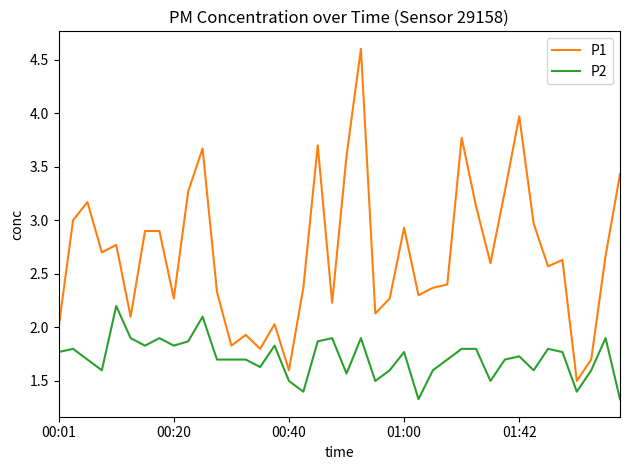

Which series has the widest spread of values?

P1